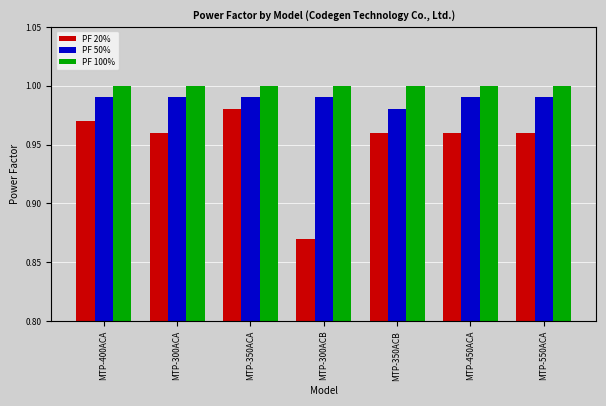

Is it true that PF 100% equals 0.3 at MTP-450ACA?

False